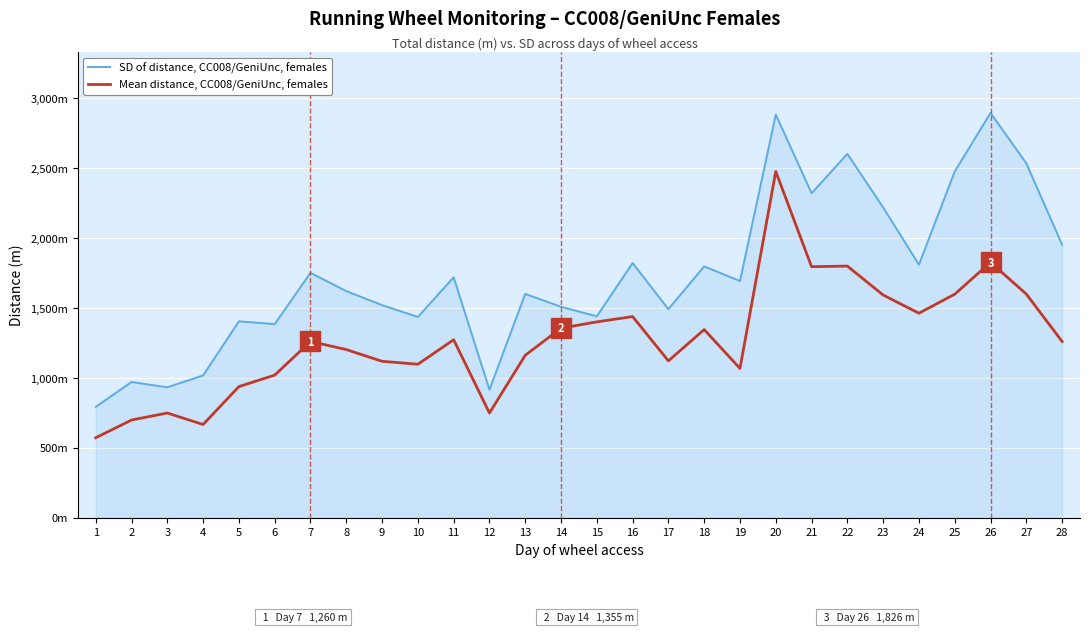

Does the chart have visible grid lines?

Yes